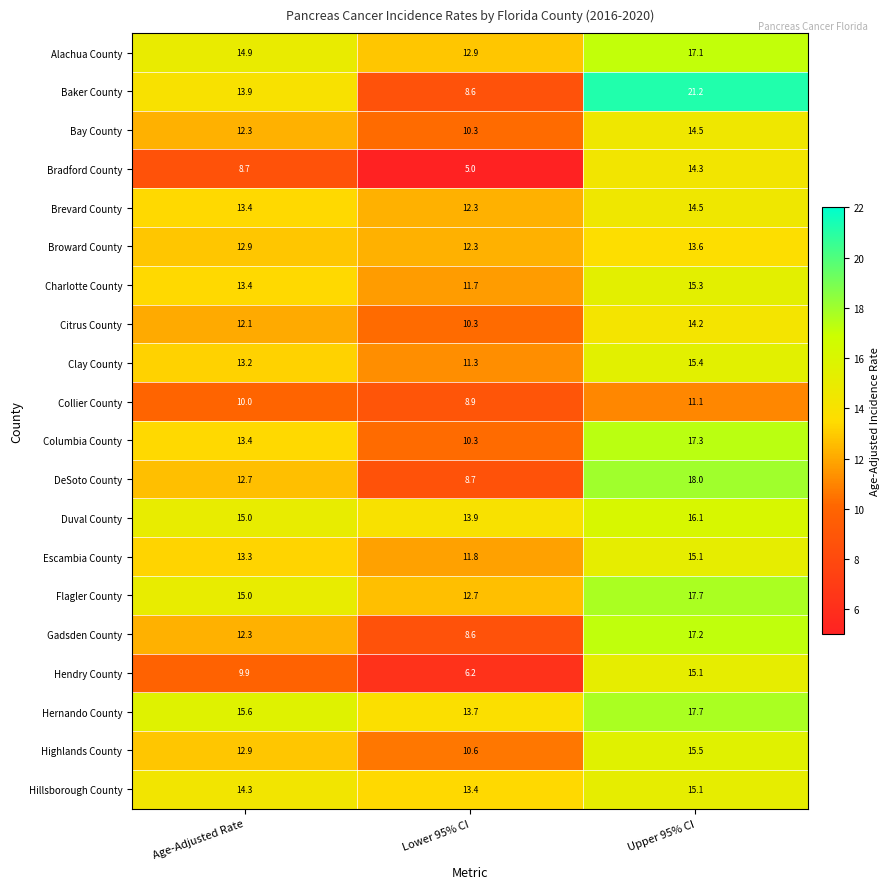

Which series changed the most between Age-Adjusted Rate and Upper 95% CI?

Baker County